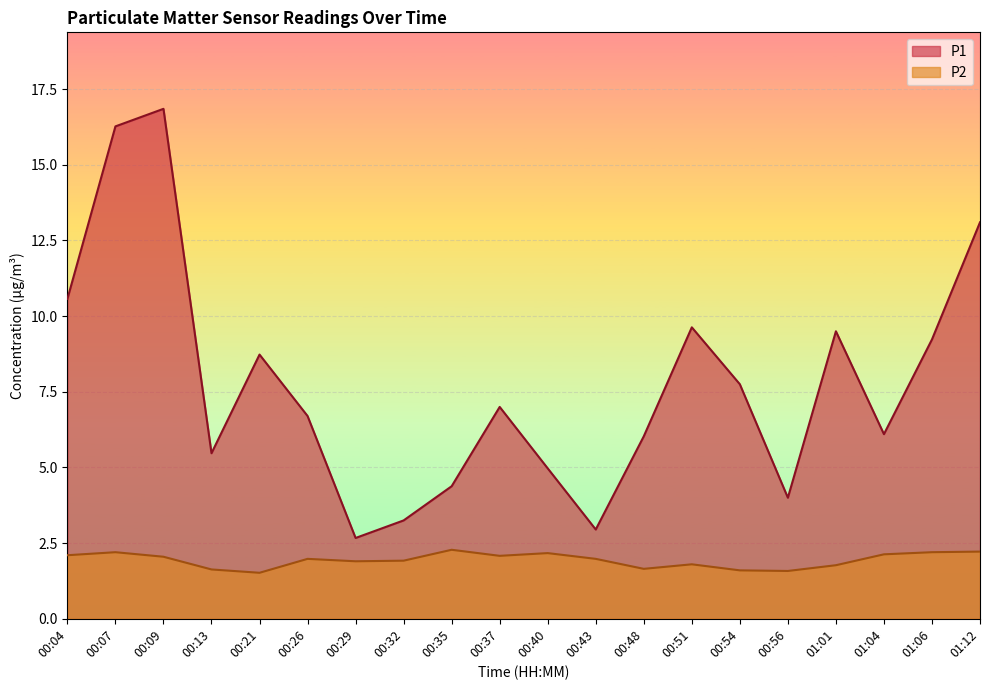

The value of P2 at 00:21 is 2.6. True or false?

False